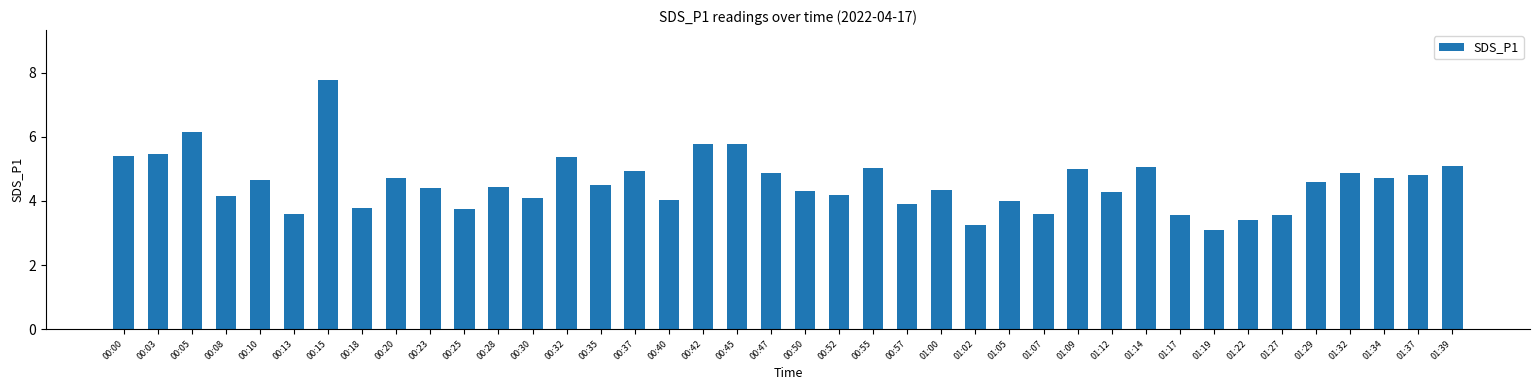

What is the sum of all values?

182.3